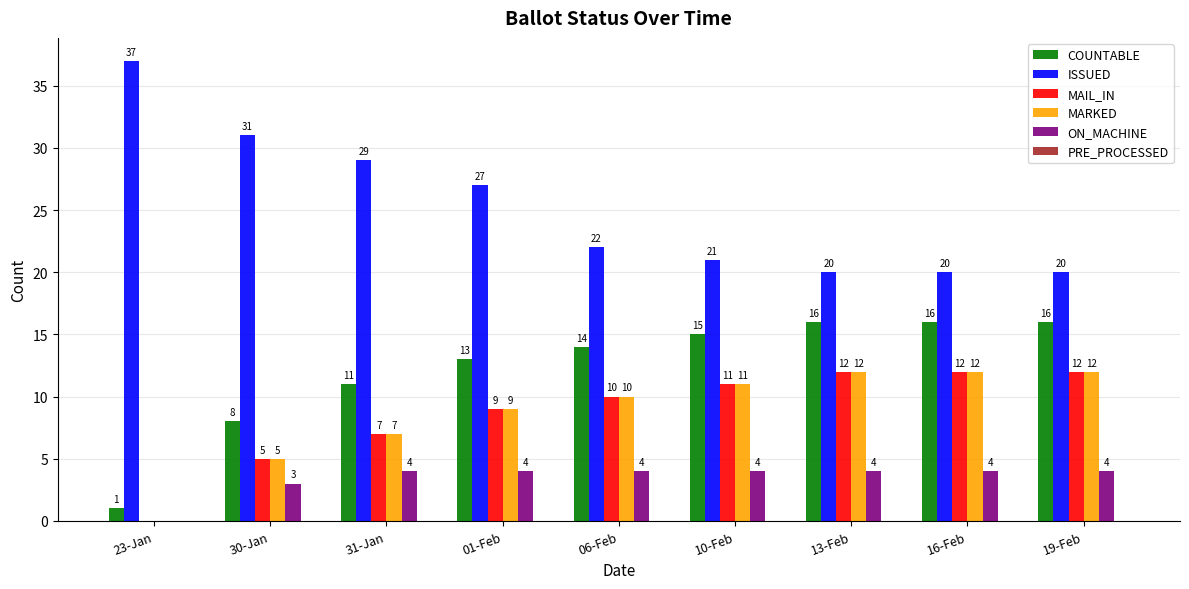

Reading left to right, list all the values displayed in this chart.

COUNTABLE: 23-Jan=1	30-Jan=8	31-Jan=11	01-Feb=13	06-Feb=14	10-Feb=15	13-Feb=16	16-Feb=16	19-Feb=16
ISSUED: 23-Jan=37	30-Jan=31	31-Jan=29	01-Feb=27	06-Feb=22	10-Feb=21	13-Feb=20	16-Feb=20	19-Feb=20
MAIL_IN: 23-Jan=0	30-Jan=5	31-Jan=7	01-Feb=9	06-Feb=10	10-Feb=11	13-Feb=12	16-Feb=12	19-Feb=12
MARKED: 23-Jan=0	30-Jan=5	31-Jan=7	01-Feb=9	06-Feb=10	10-Feb=11	13-Feb=12	16-Feb=12	19-Feb=12
ON_MACHINE: 23-Jan=0	30-Jan=3	31-Jan=4	01-Feb=4	06-Feb=4	10-Feb=4	13-Feb=4	16-Feb=4	19-Feb=4